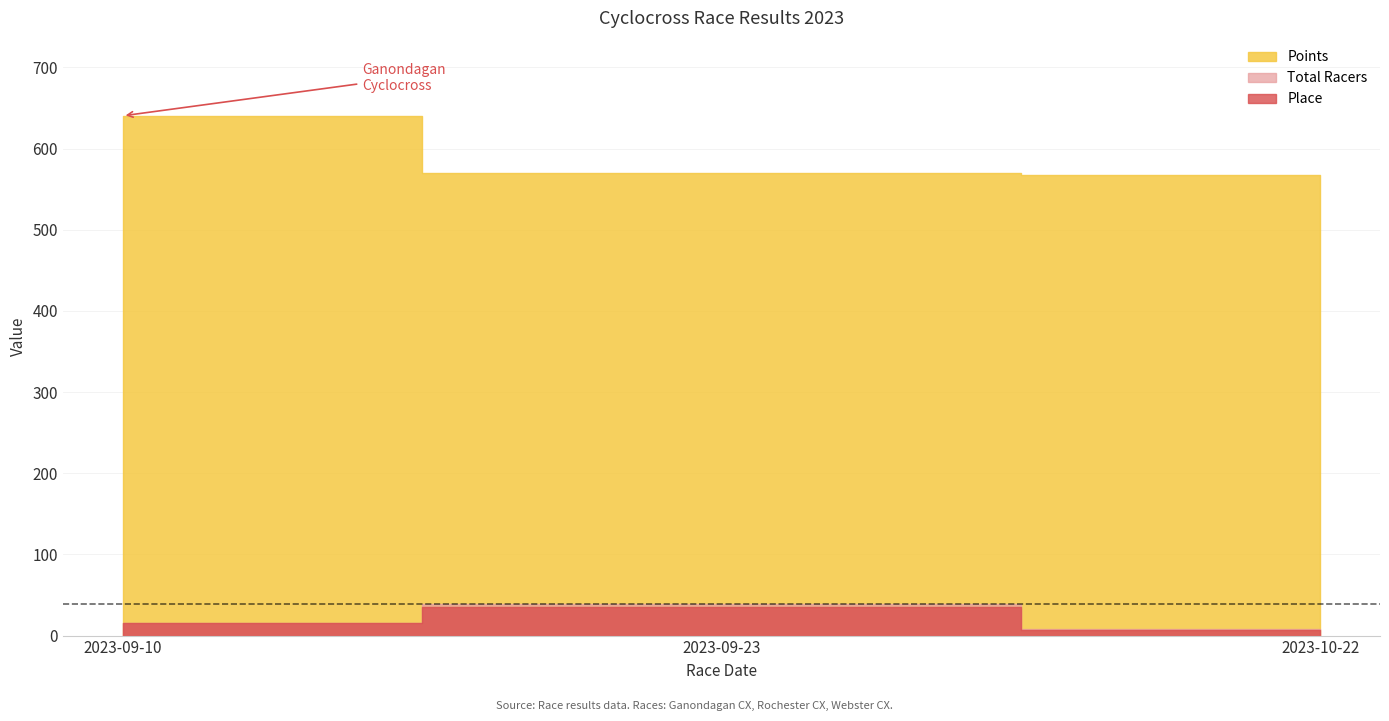

The Points series shows 570.4 at 2023-09-23. True or false?

True